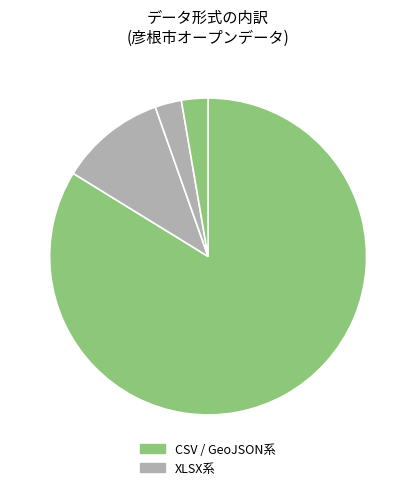

Which slice represents more than half of the pie?

CSV